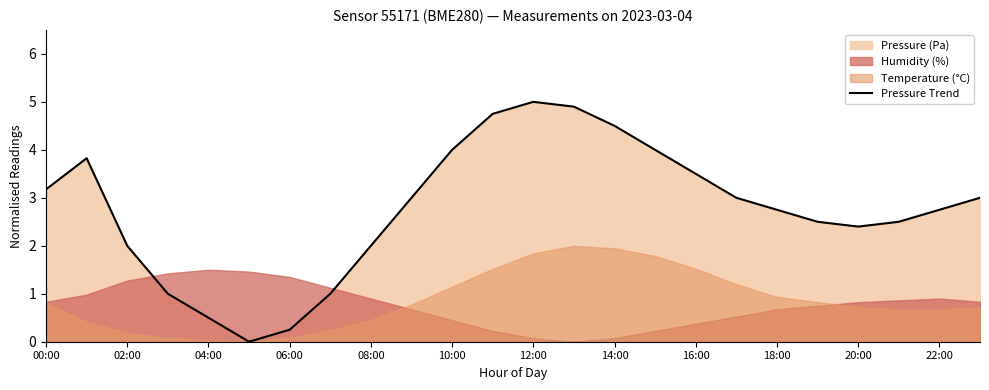

How many lines are shown in the chart?

1